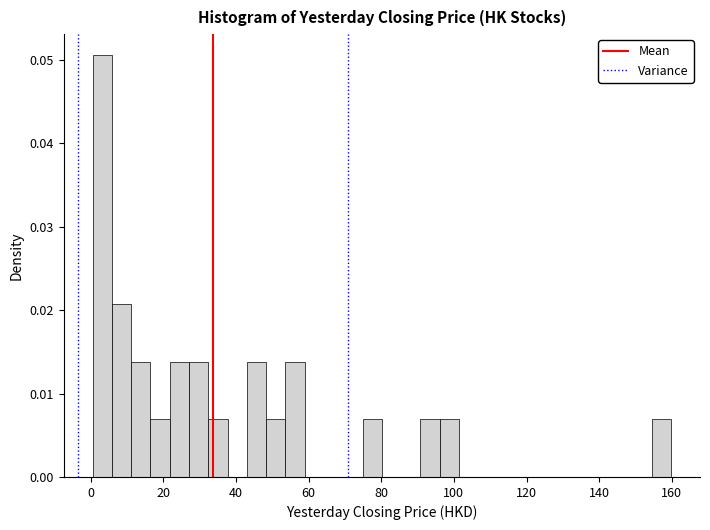

Read against the x-axis, roughly where is the centre of the tallest bar?

4